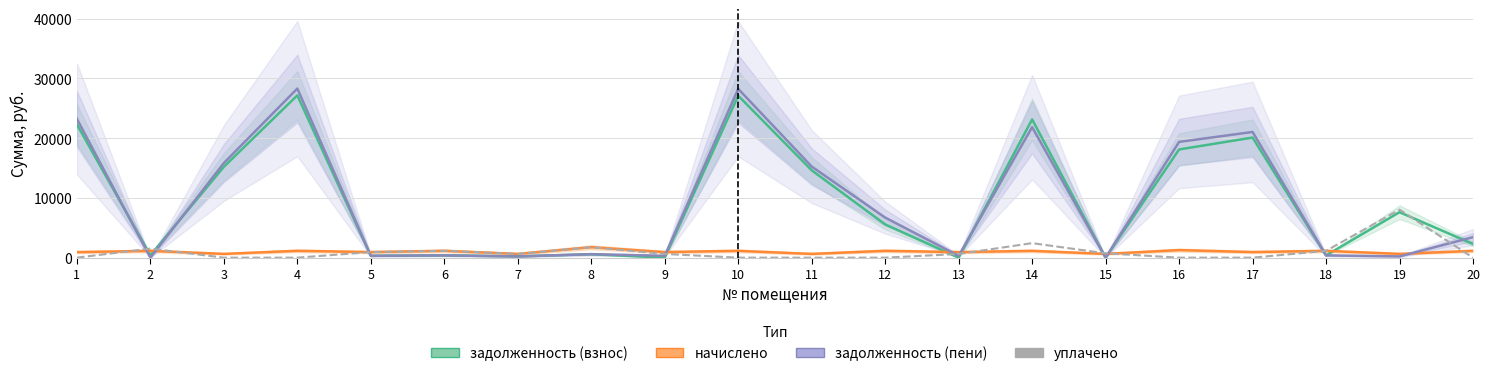

True or false: начислено has more than 1 points higher than both neighbors.

True